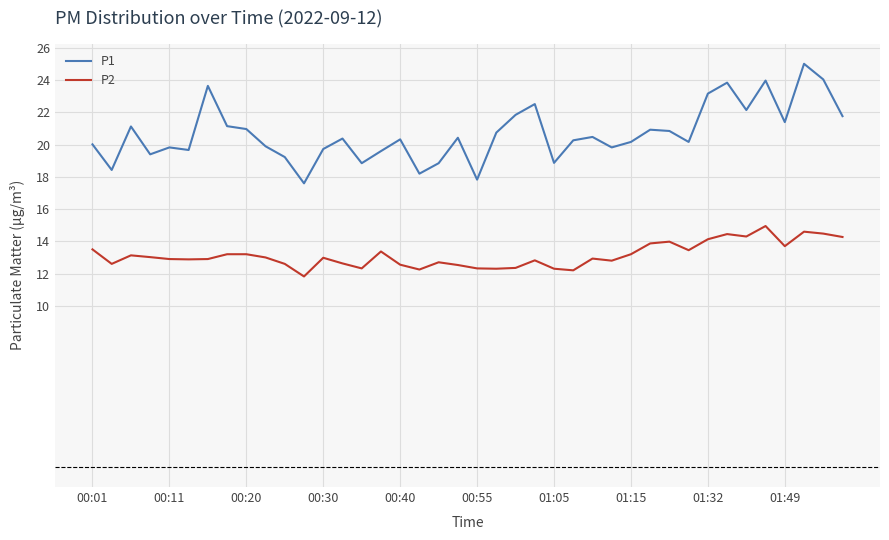

What is the difference between the maximum and minimum values in the P2 series?

3.1